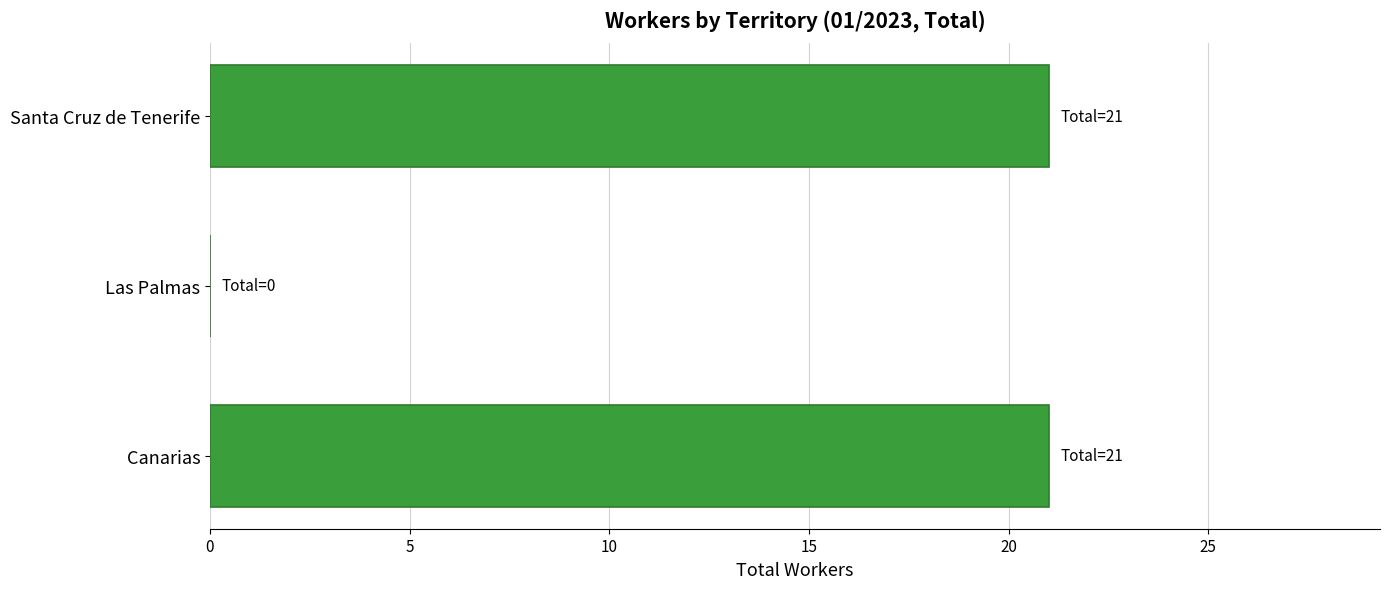

Is it true that the value at Las Palmas is 0?

True